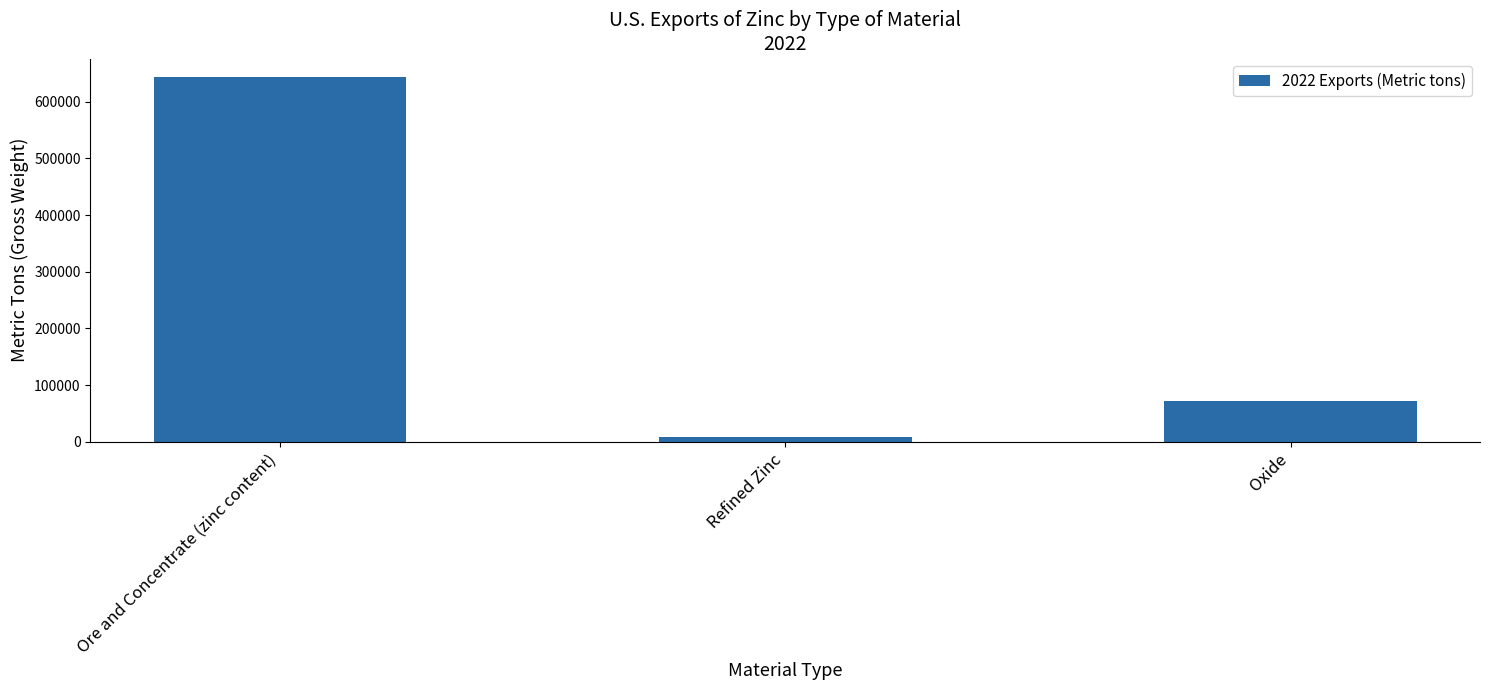

Between Refined Zinc and Ore and Concentrate (zinc content), which is larger?

Ore and Concentrate (zinc content)